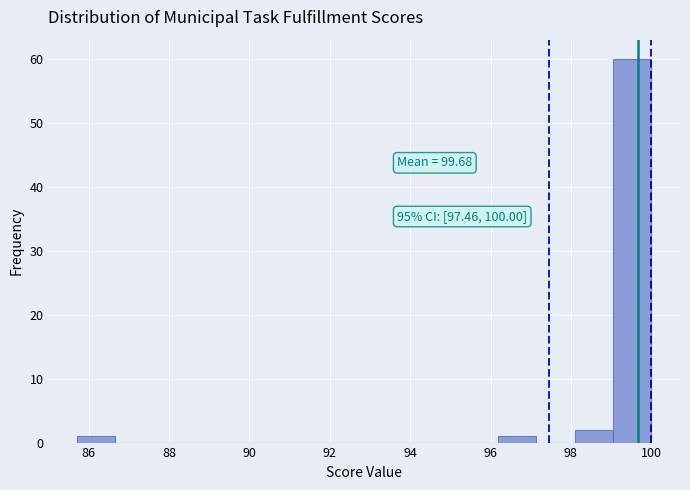

Over which range of the x-axis is the bar tallest?

99.0 to 100.0